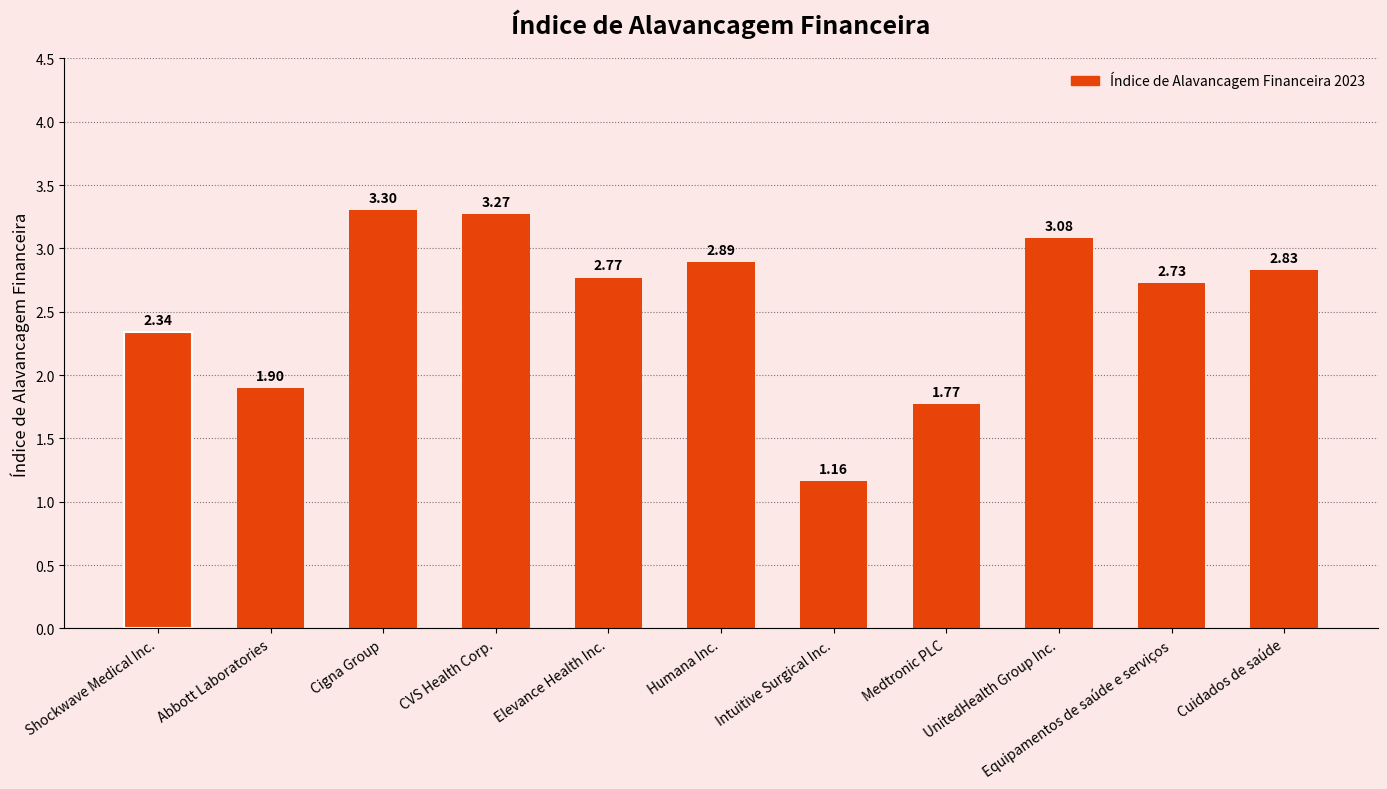

True or false: the data shows 2.5 at Medtronic PLC.

False